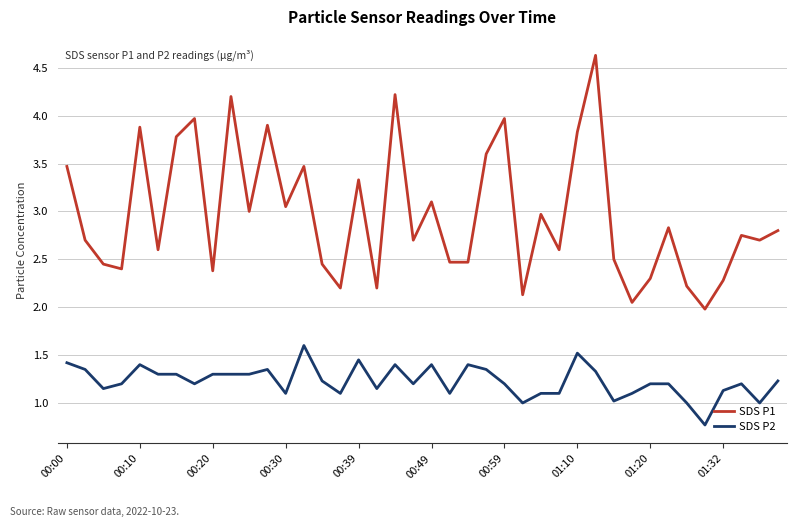

Which series has the largest range (max minus min)?

SDS P1